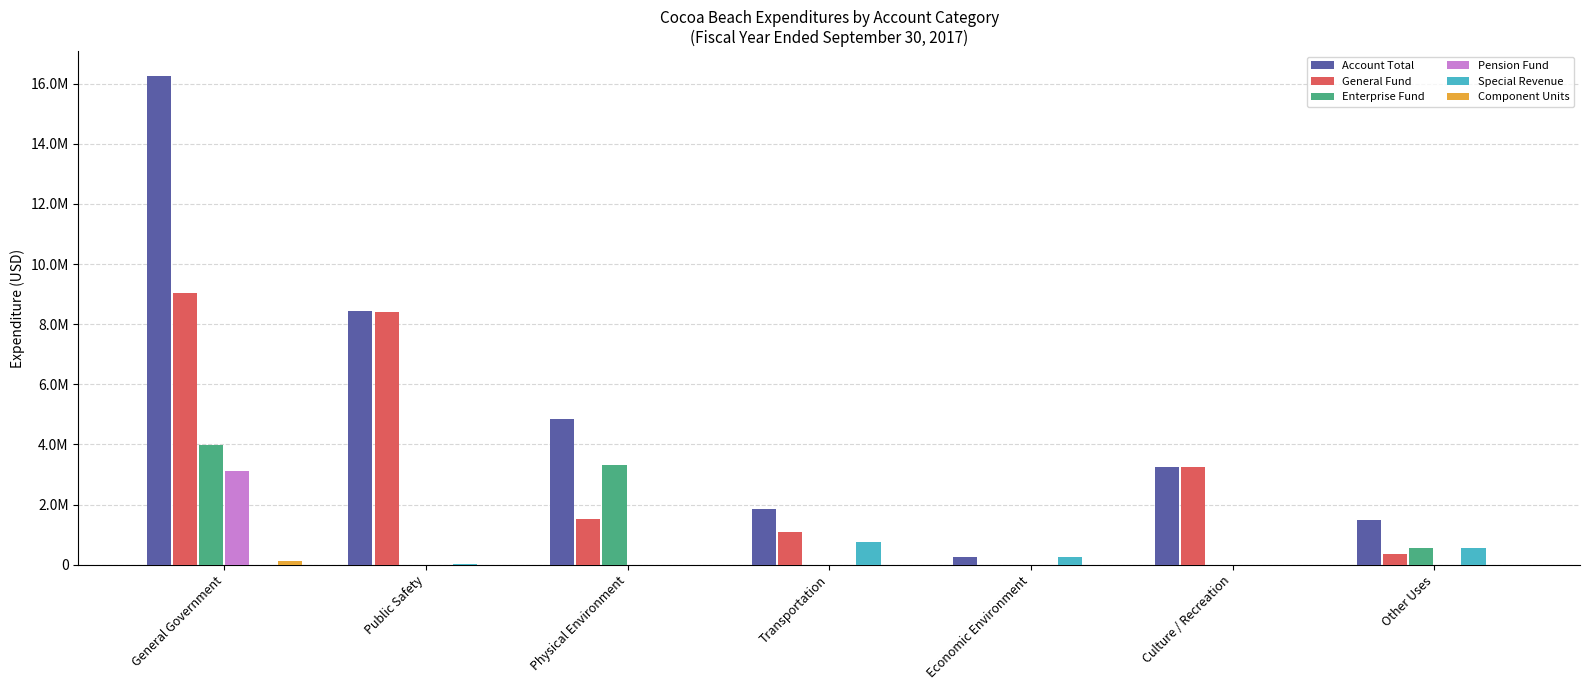

Reading left to right, extract all data points from this chart.

Account Total: 16264788	8427102	4842381	1842980	246715	3265936	1477449
General Fund: 9029250	8415031	1510816	1083328	0	3265936	368099
Enterprise Fund: 3997920	0	3331565	0	0	0	559000
Pension Fund: 3105765	0	0	0	0	0	0
Special Revenue: 0	12071	0	759652	246715	0	550350
Component Units: 131853	0	0	0	0	0	0